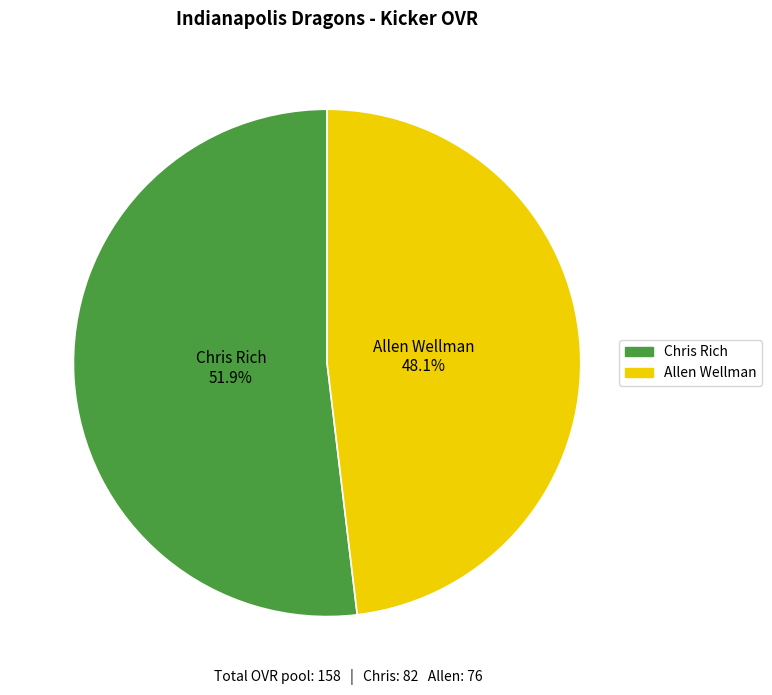

To the nearest percent, what is the combined percentage of Allen Wellman and Chris Rich?

100%